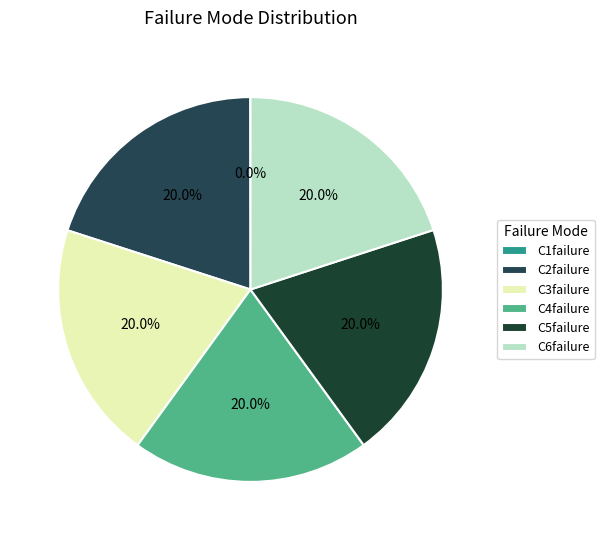

What is the change in value from C1failure to C5failure?

+9987